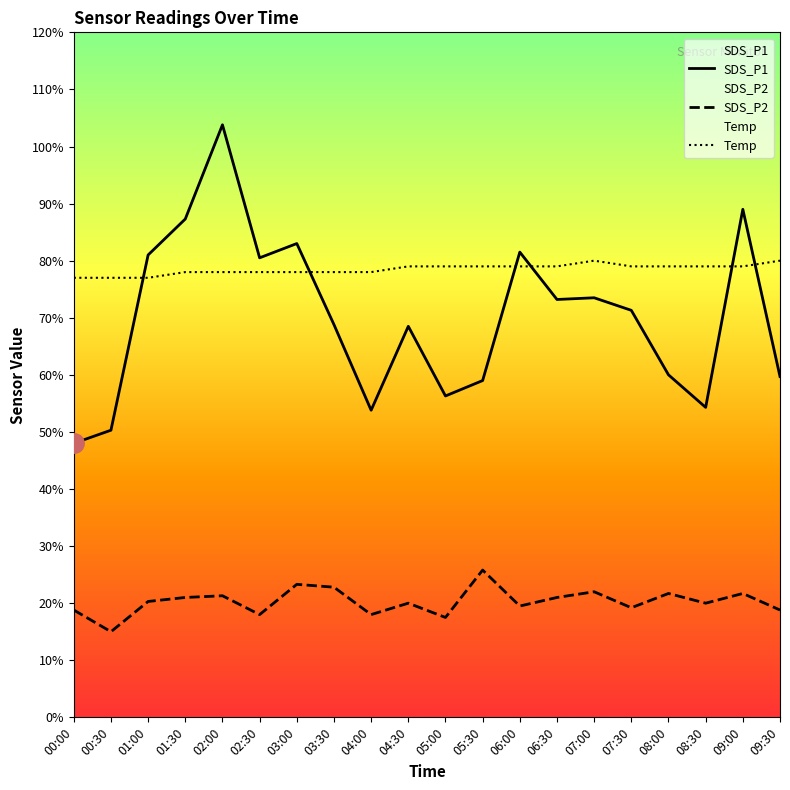

At which label does SDS_P1 reach its peak?

02:00